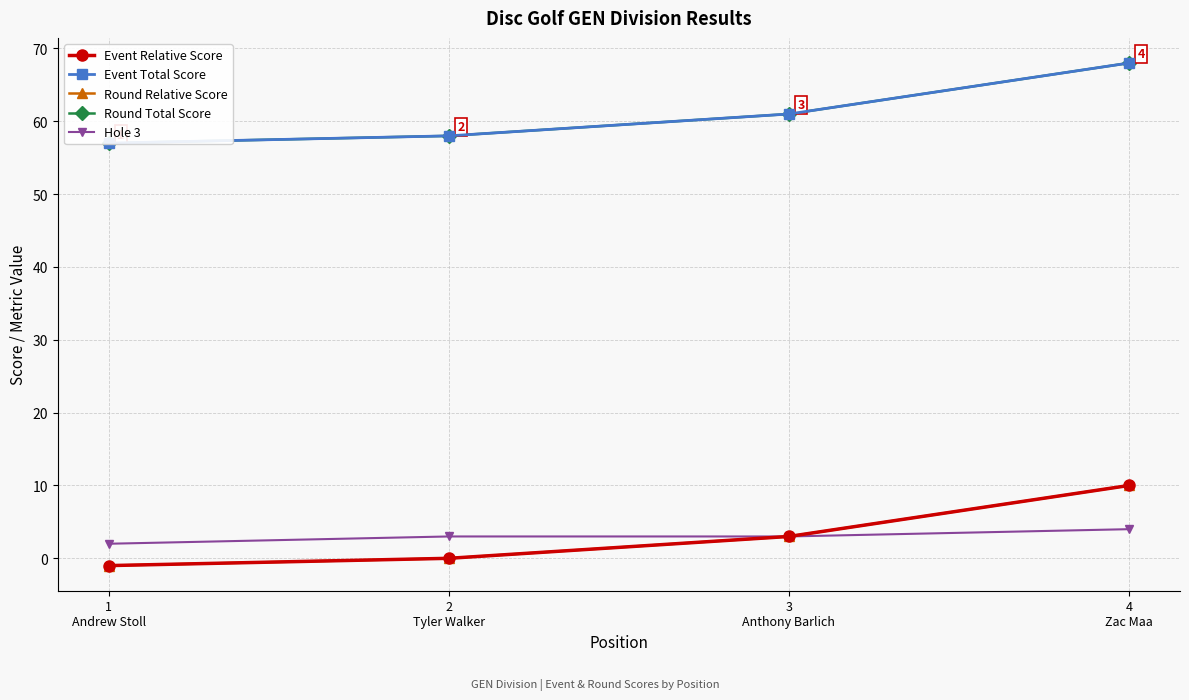

True or false: Event Total Score and Round Relative Score cross at least once.

False